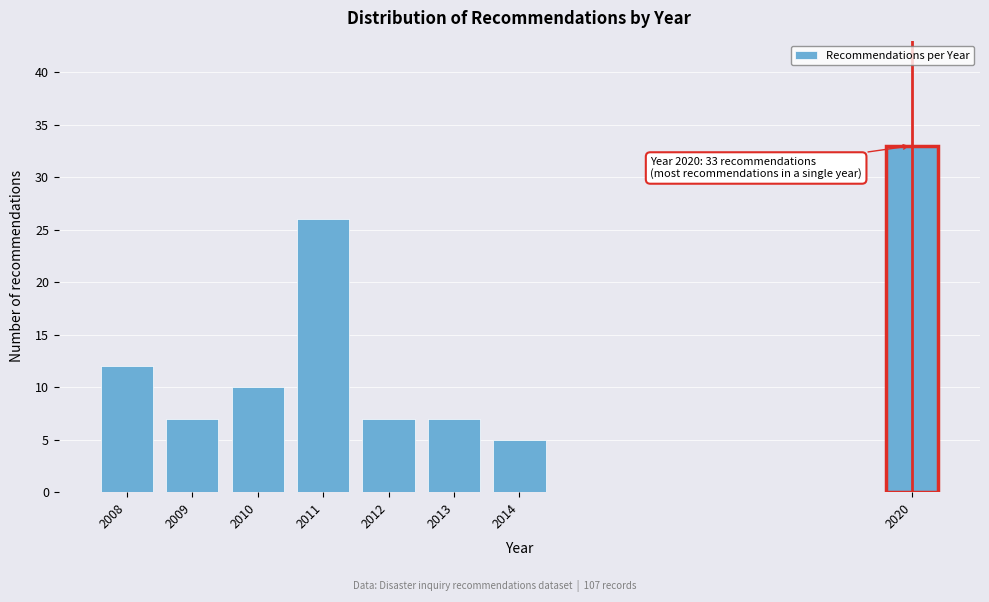

Reading left to right, transcribe all the data shown in this chart.

12	7	10	26	7	7	5	33